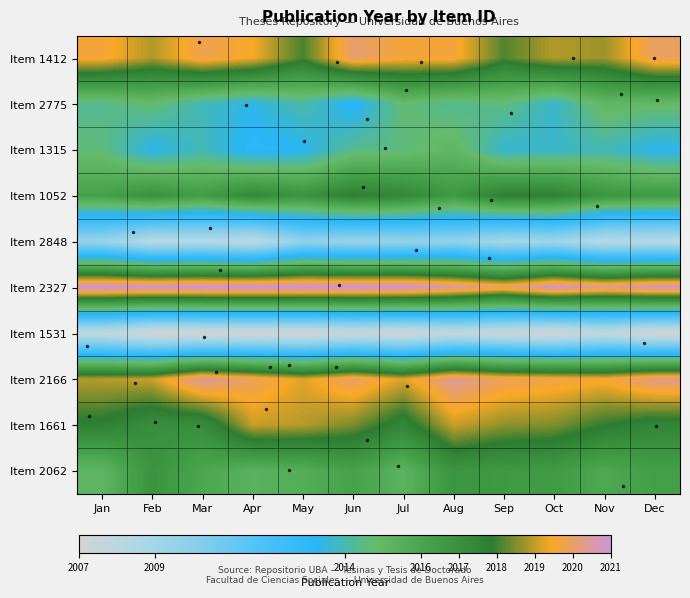

At which category is the sum across all series the highest?

Aug